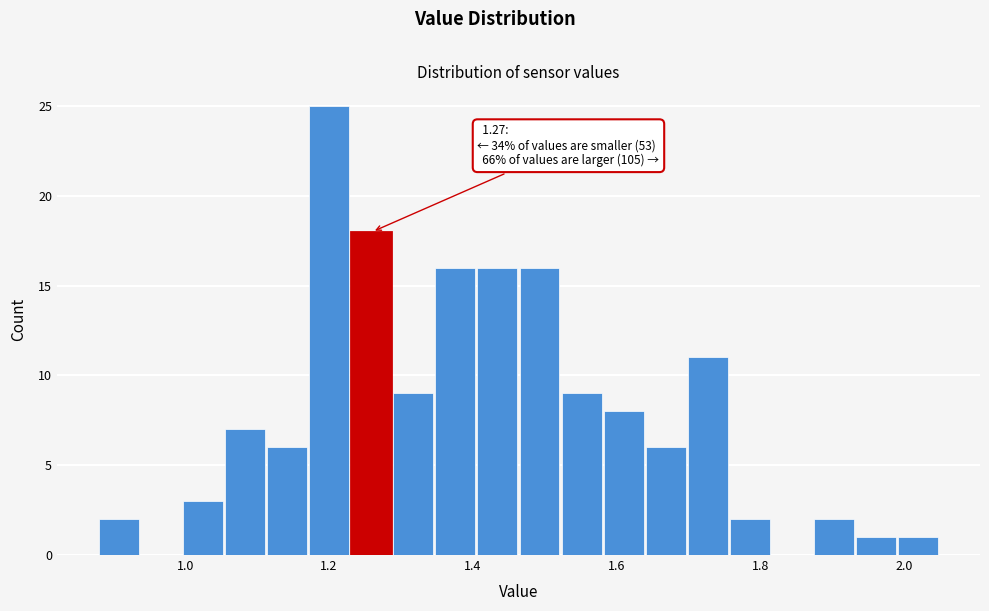

Read against the x-axis, roughly where is the centre of the tallest bar?

1.20